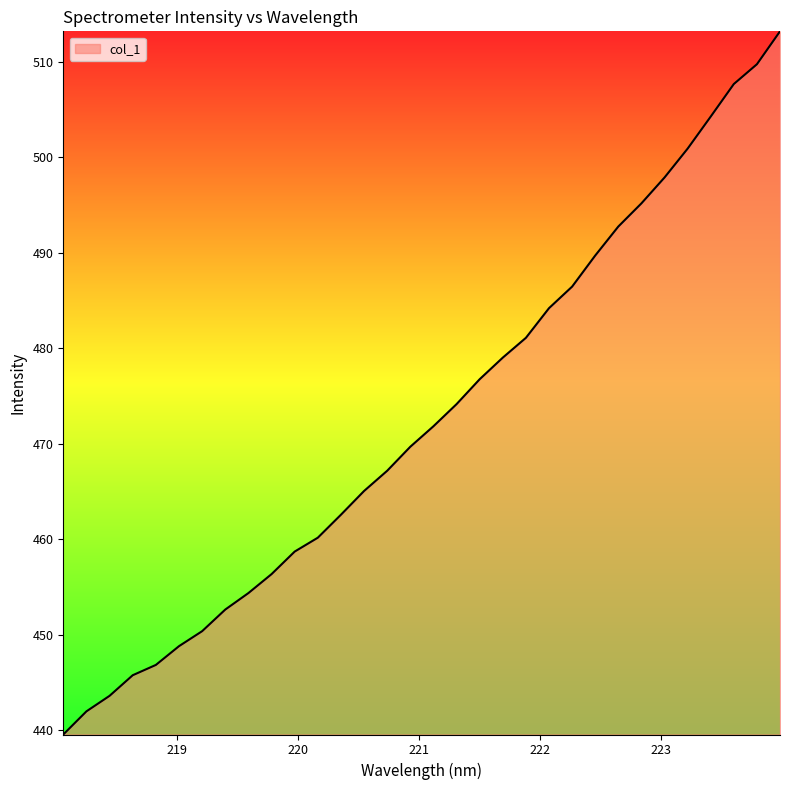

How many values exceed 471?

16